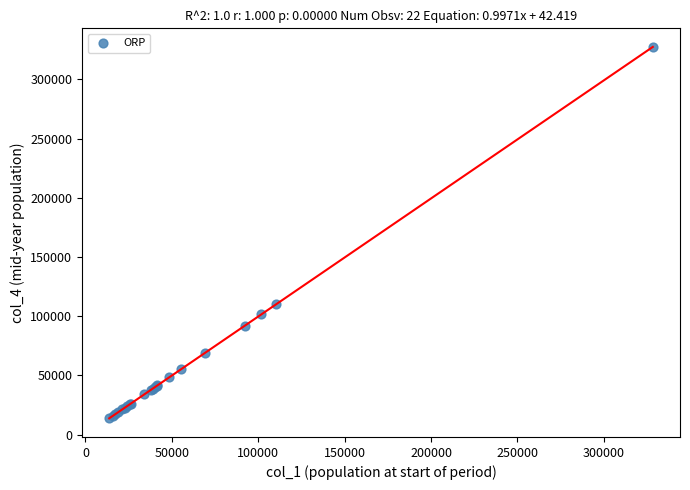

What Y value in the scatter plot is closest to 170536?

110656